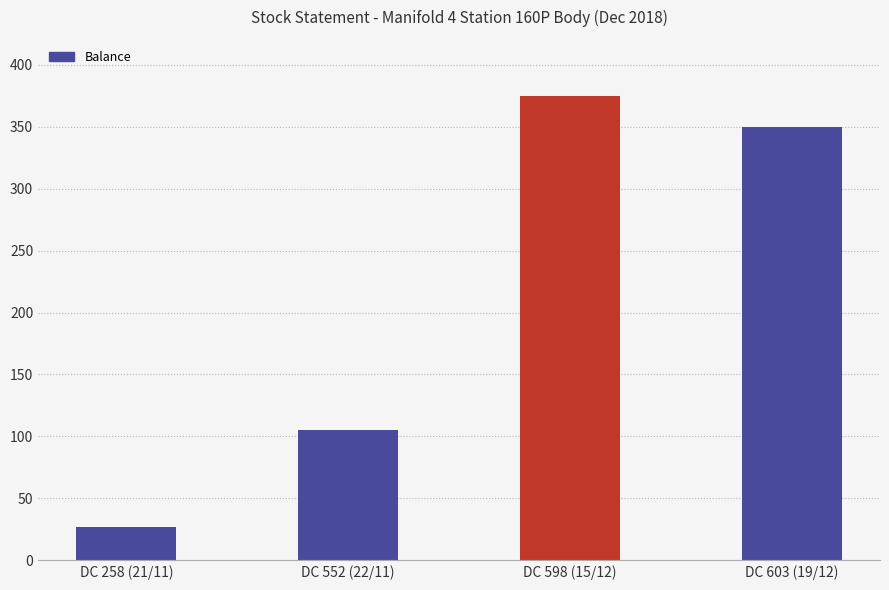

What is the value of the 2nd bar from the left?

105